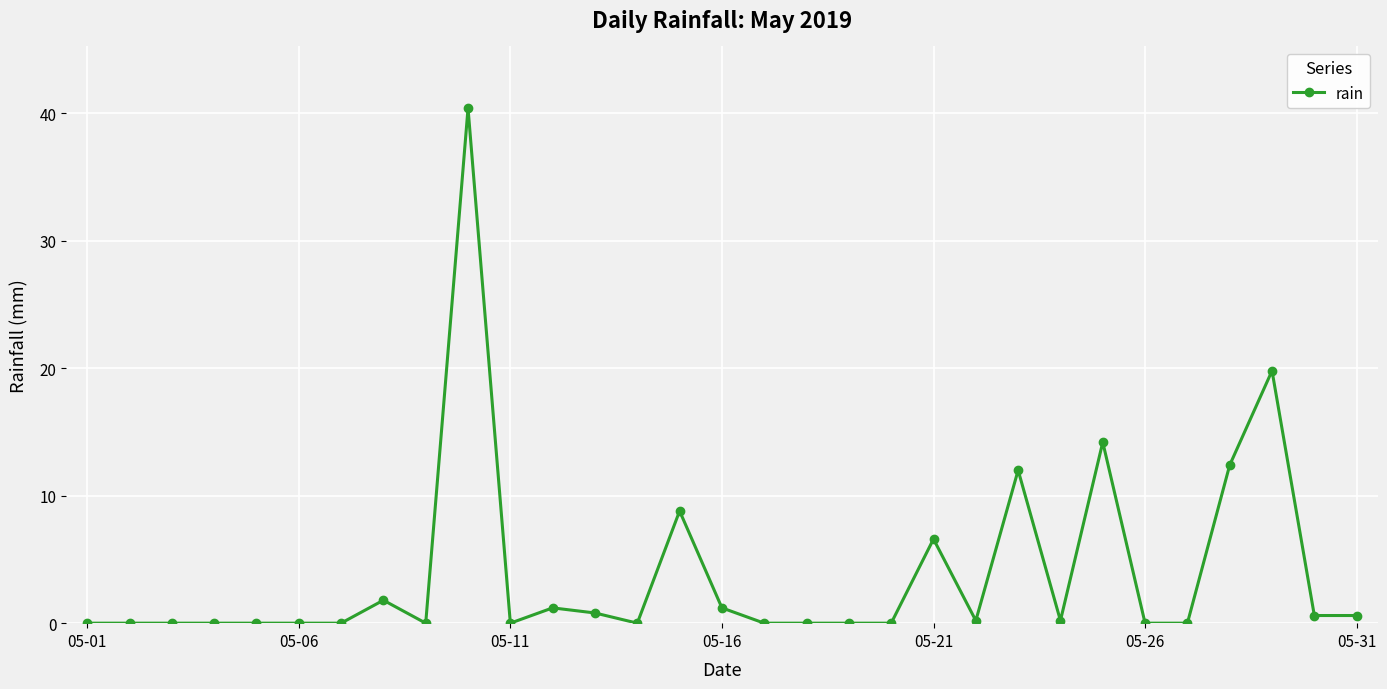

True or false: there are more than 2 points higher than both neighbors.

True